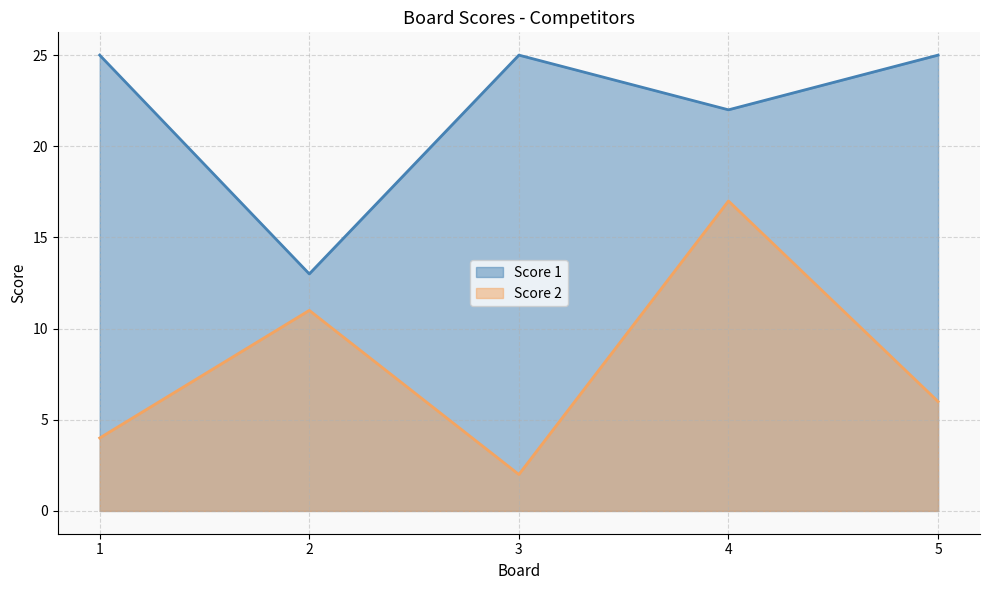

True or false: Score 2 has more than 1 interior local peaks.

True